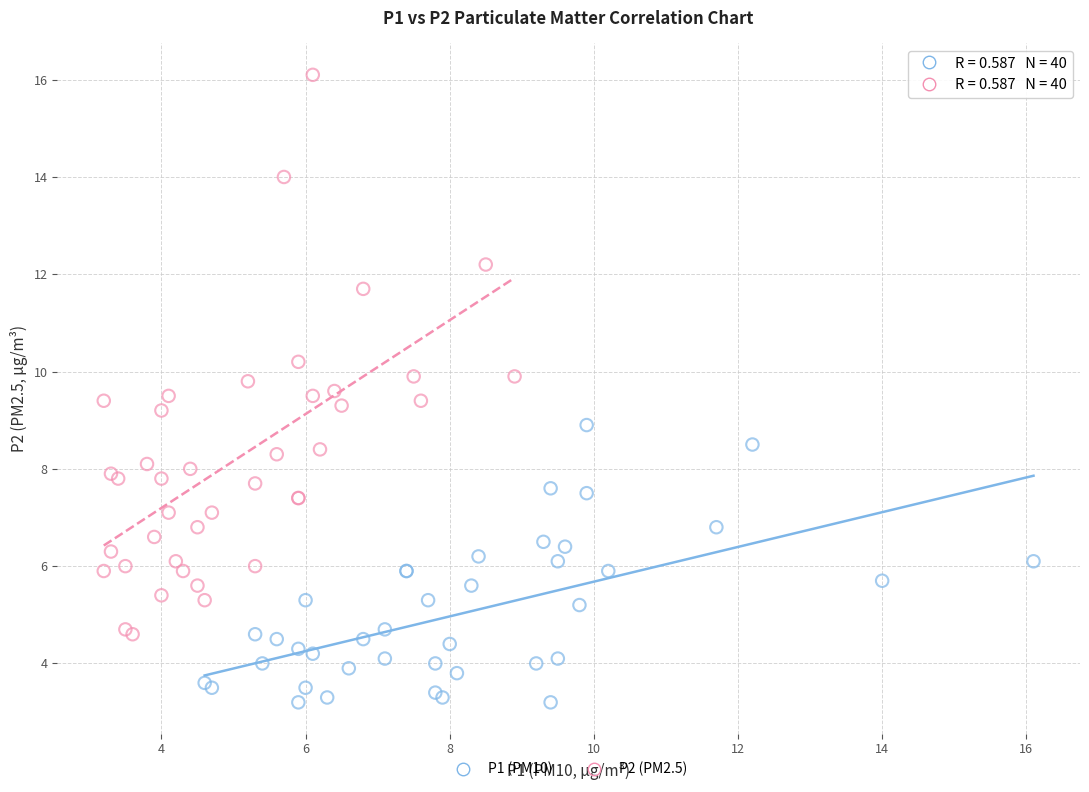

Which series has the largest Y range (max minus min)?

P2 (PM2.5)